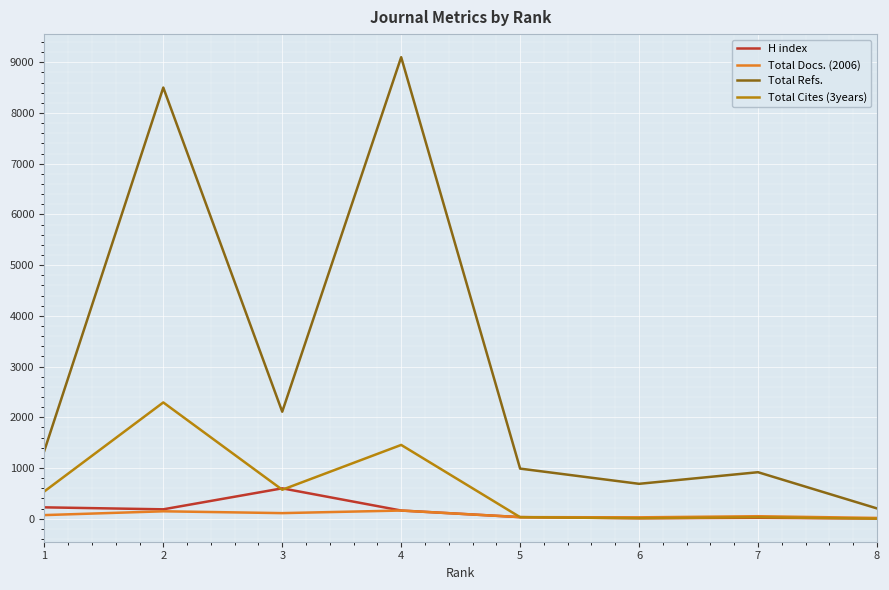

Rank the series by their maximum value, from lowest to highest.

Total Docs. (2006), H index, Total Cites (3years), Total Refs.